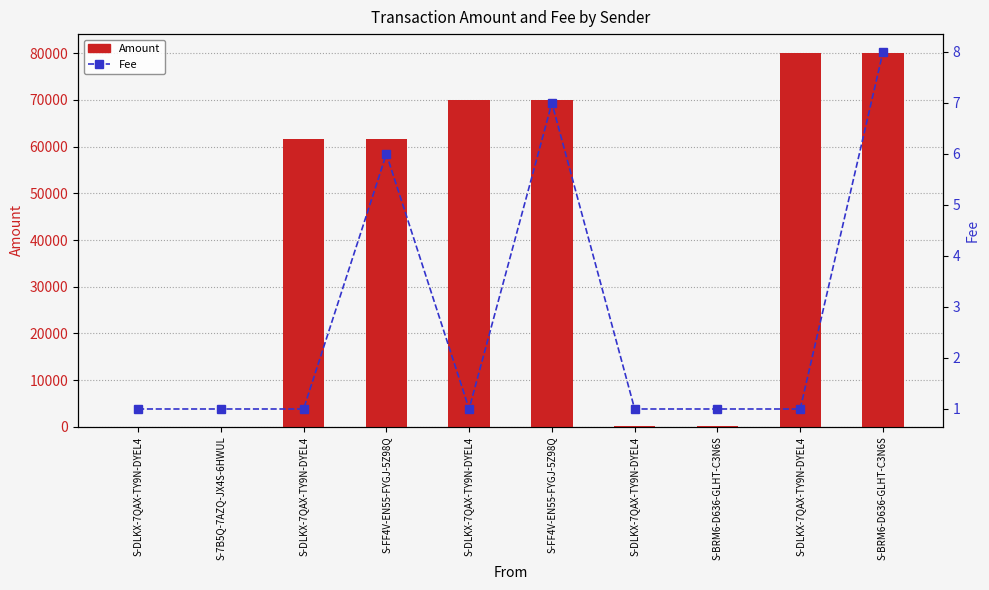

How many data points does each series have?

10